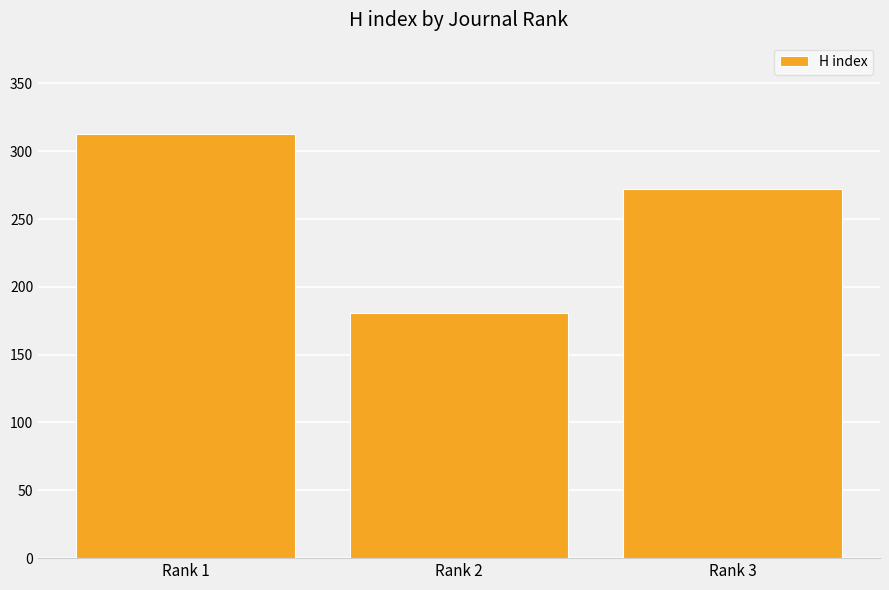

What is the difference between the second highest and minimum values?

91